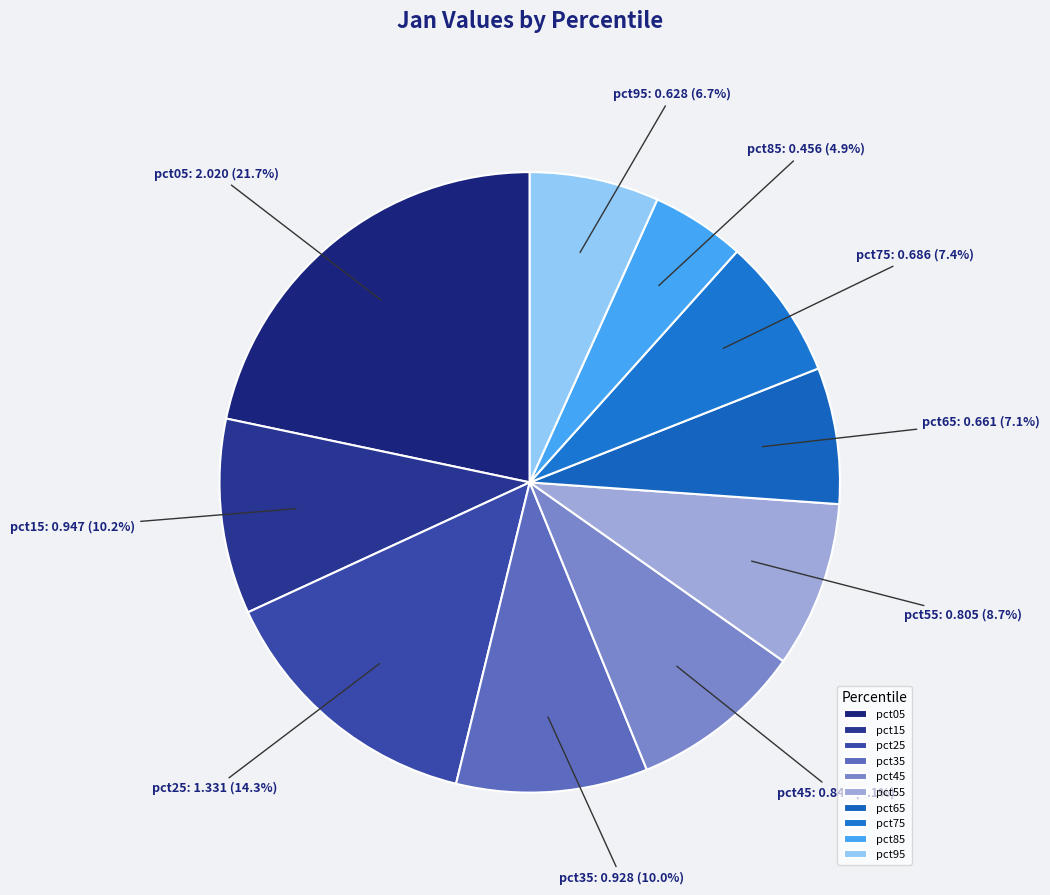

What percentage do pct45 and pct65 together represent?

16.2%